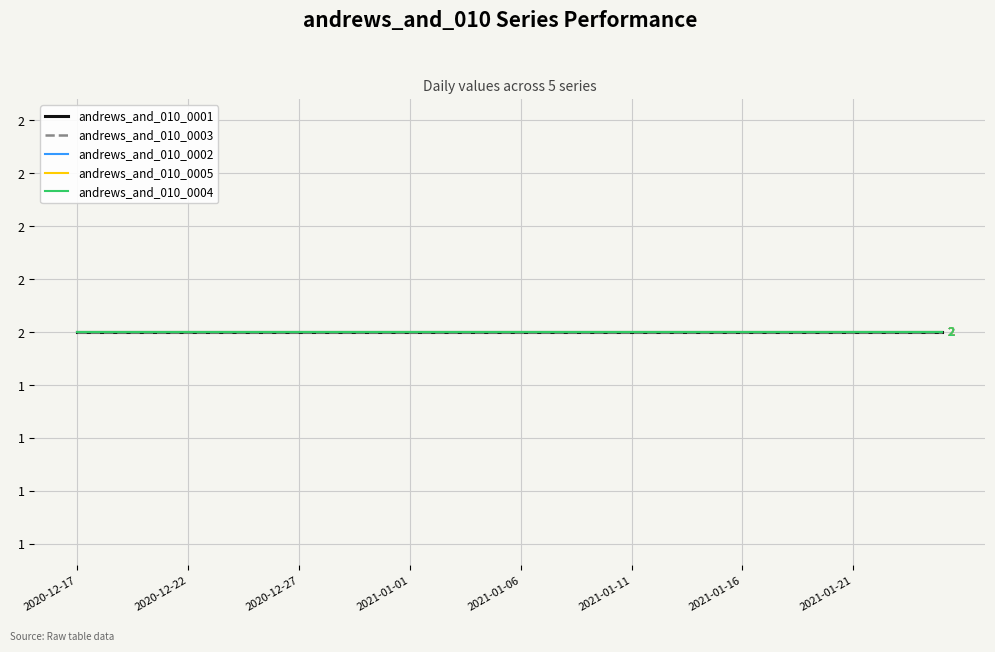

Which series has the largest total across all categories?

andrews_and_010_0001